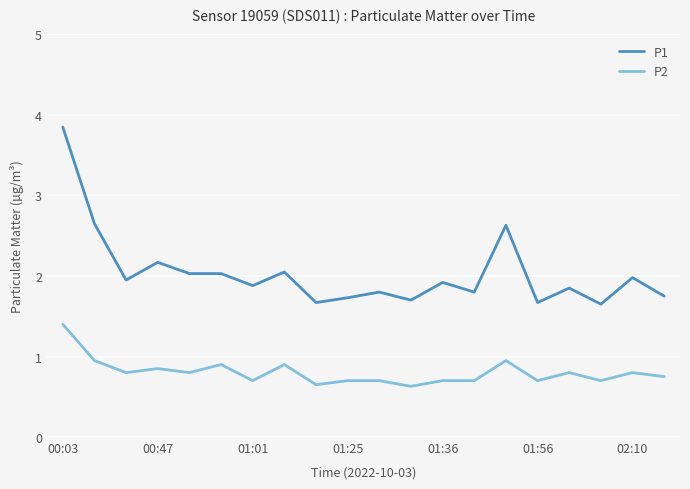

What is the highest value of the P1 series?

3.9